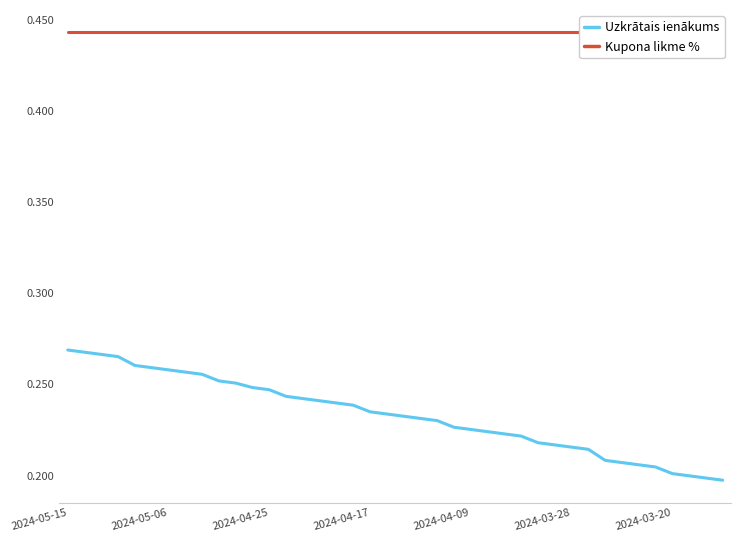

True or false: Uzkrātais ienākums has more than 2 interior local peaks.

False